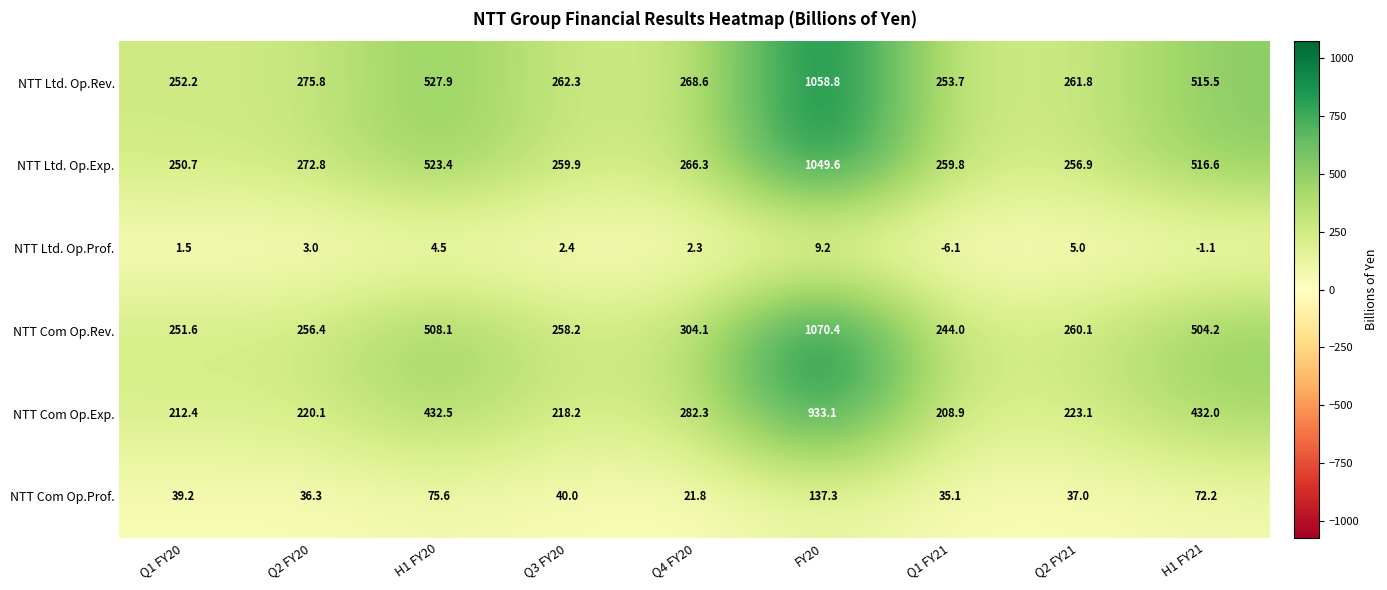

At how many categories does at least one series exceed 801?

1